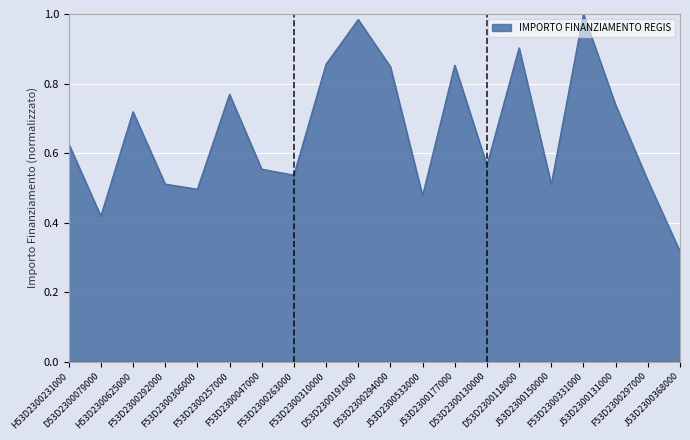

What is the difference between the second highest and minimum values?

0.7